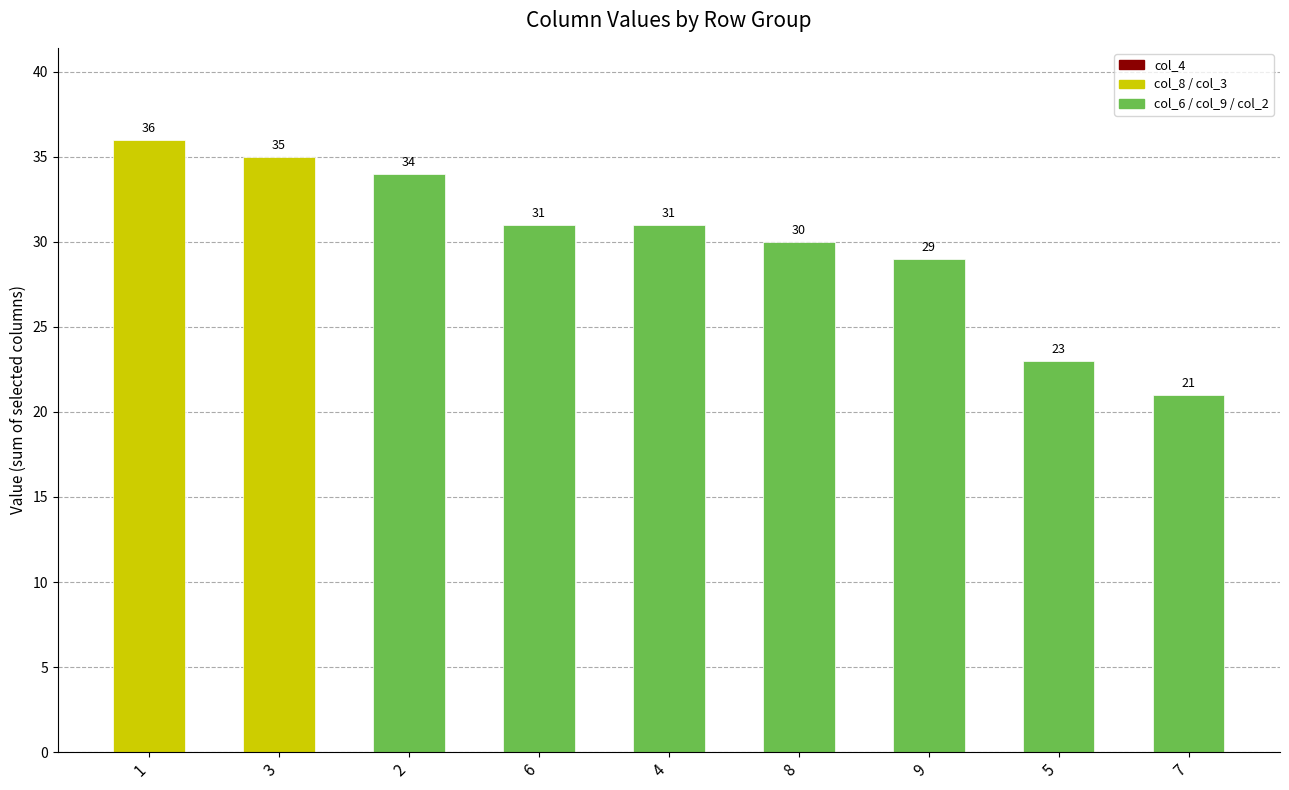

What is the difference between the second highest and second lowest values?

12